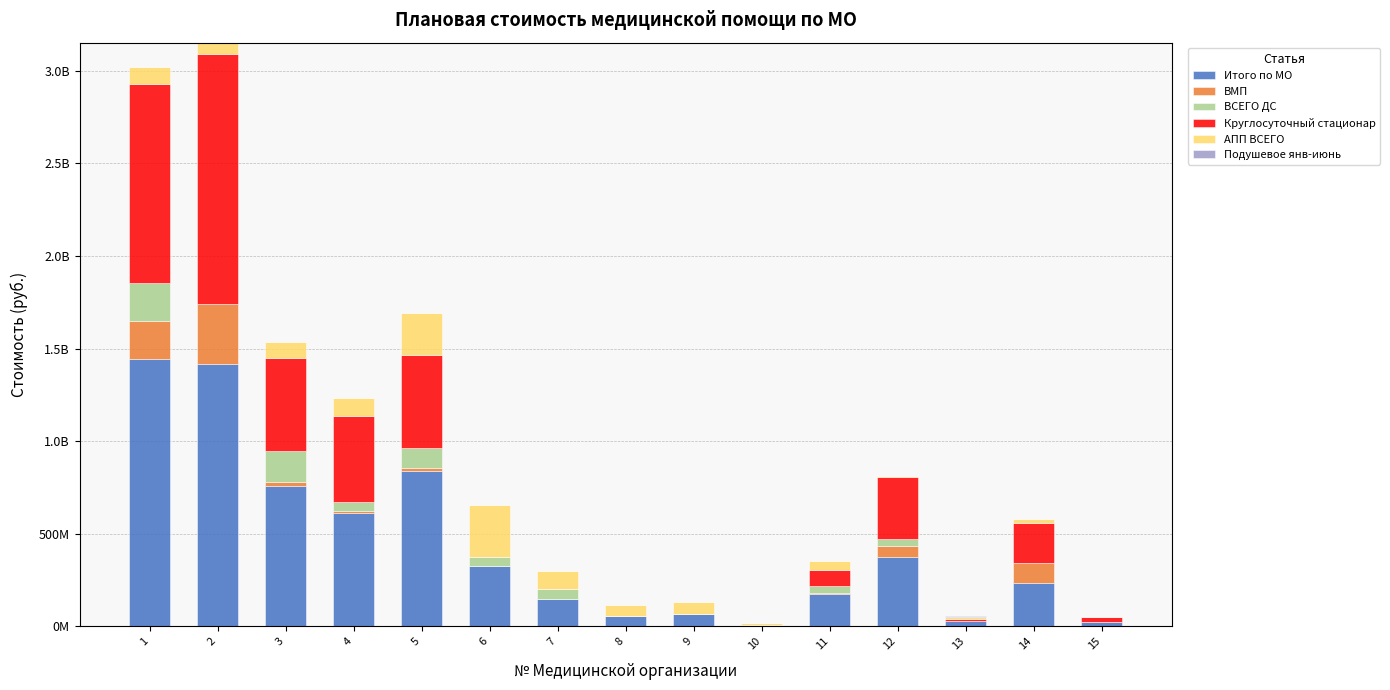

Are the bars grouped side by side (vs. stacked)?

No